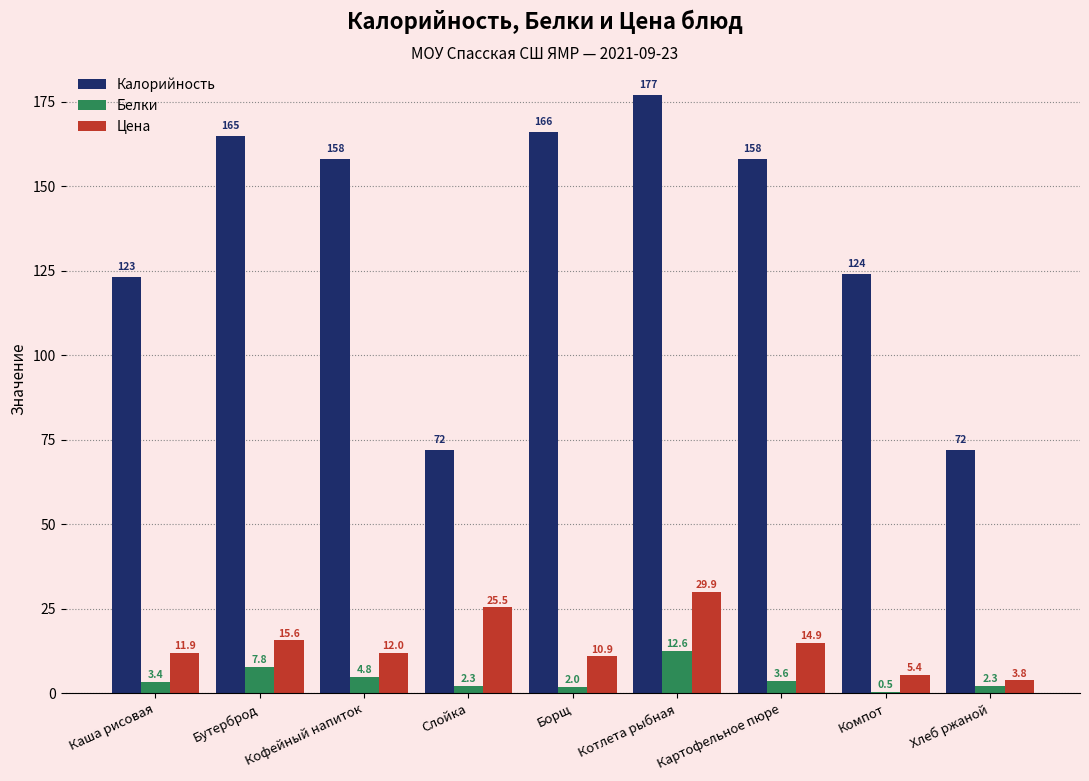

Where is Белки nearest to the value 6?

Кофейный напиток